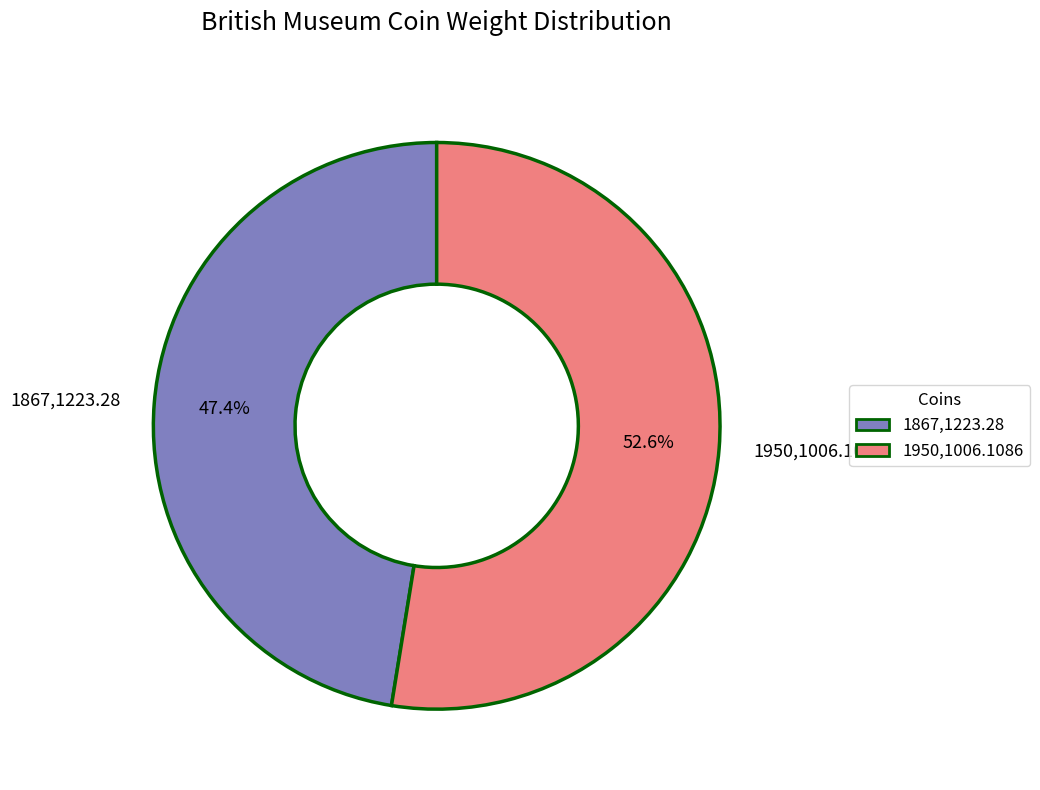

Combined, what portion of the pie is 1950,1006.1086 and 1867,1223.28?

100.0%